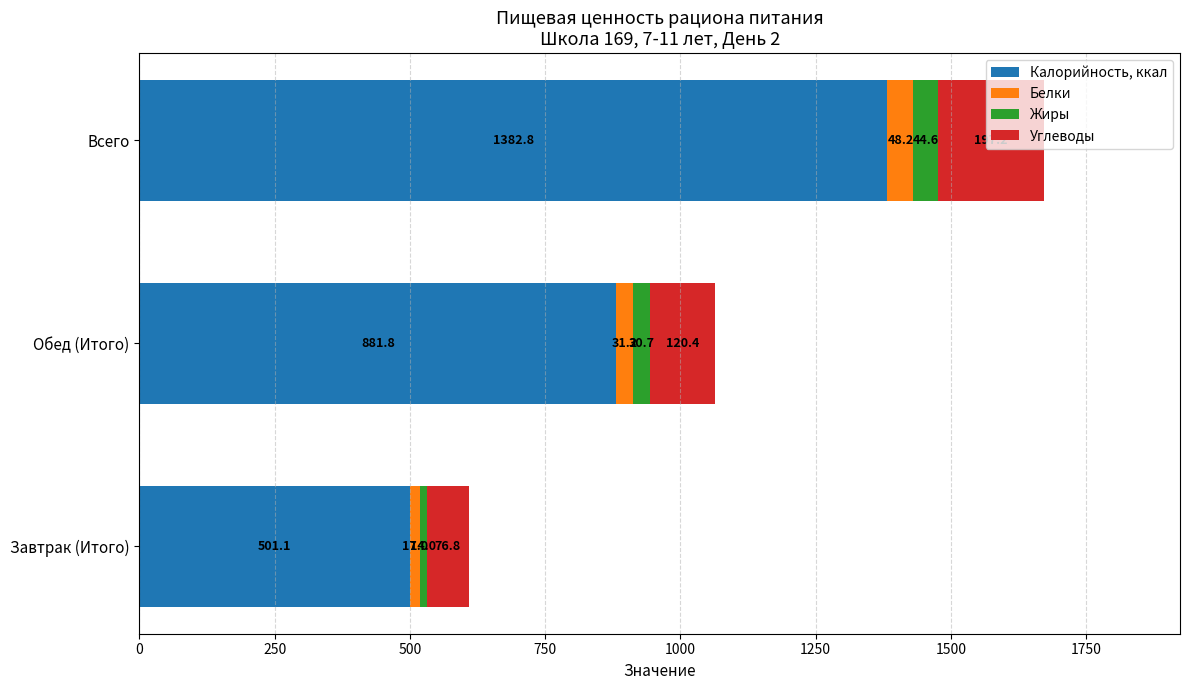

Count the number of data series in this chart.

4